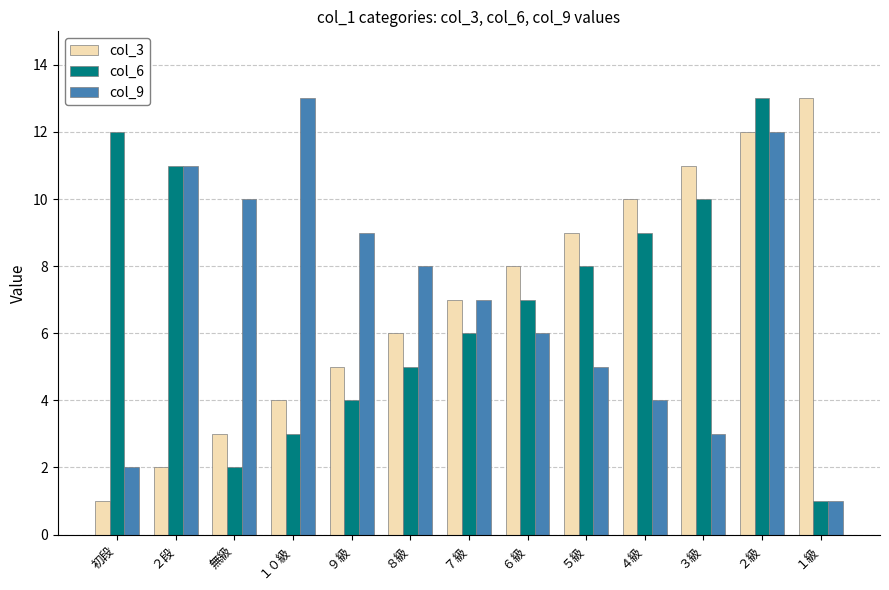

Is the value of col_6 at ４級 greater than the value of col_9 at 初段?

Yes